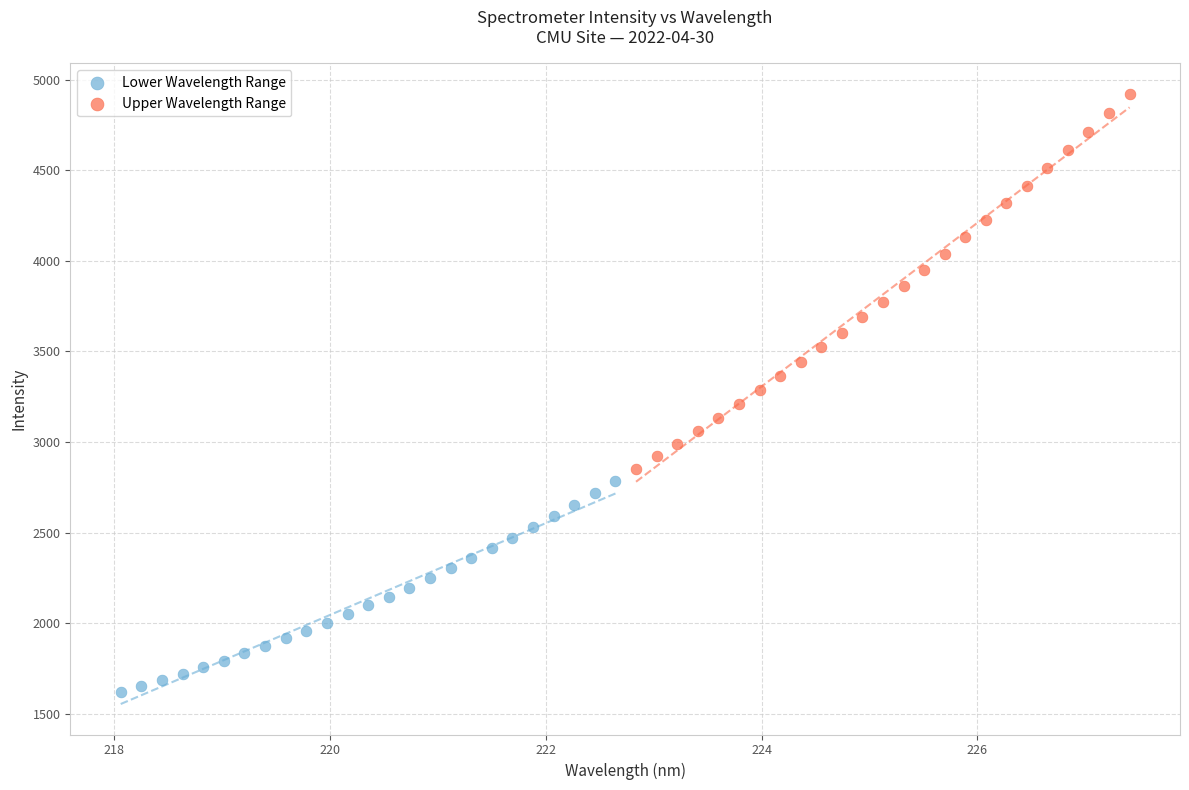

Which series reaches the maximum Y coordinate?

Upper Wavelength Range